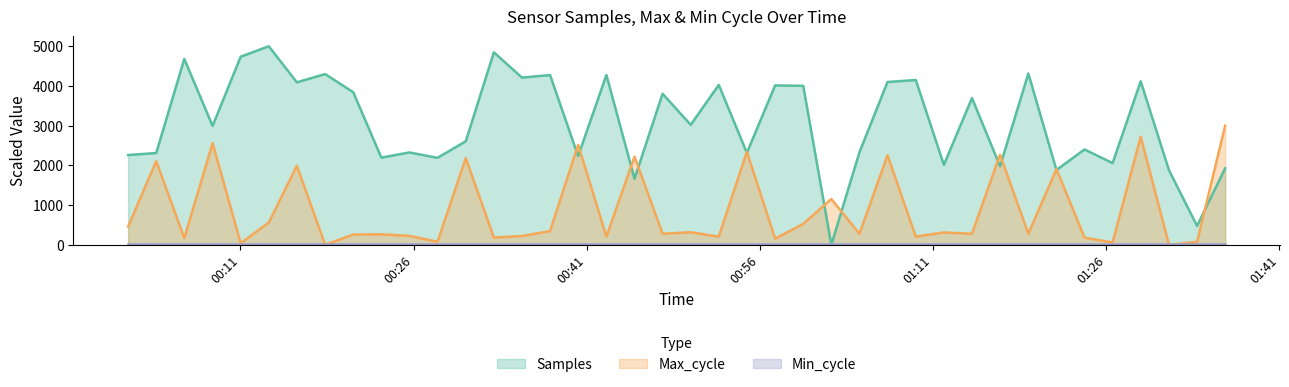

Is the value of Samples at 2022/10/22 01:14:22 greater than the value of Max_cycle at 2022/10/22 01:09:30?

Yes